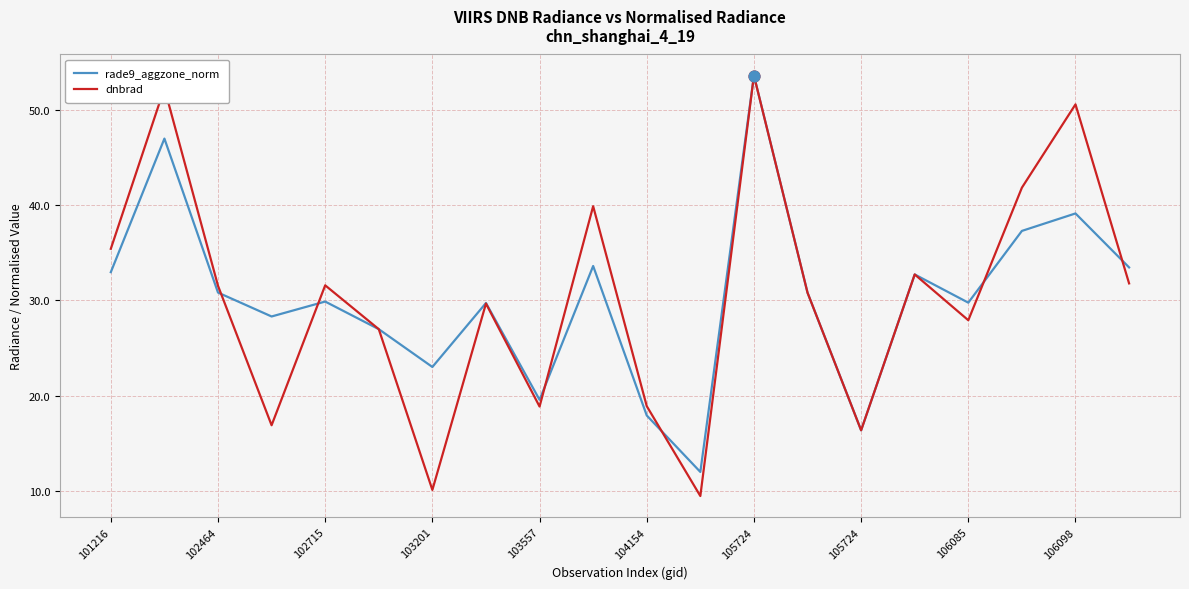

What is the highest value of the dnbrad series?

53.6